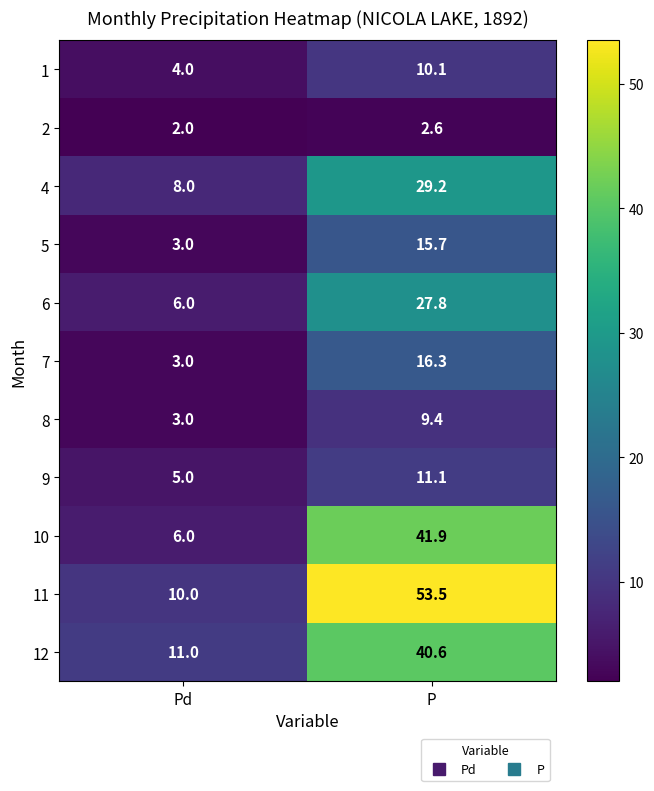

Which series has the largest range (max minus min)?

11